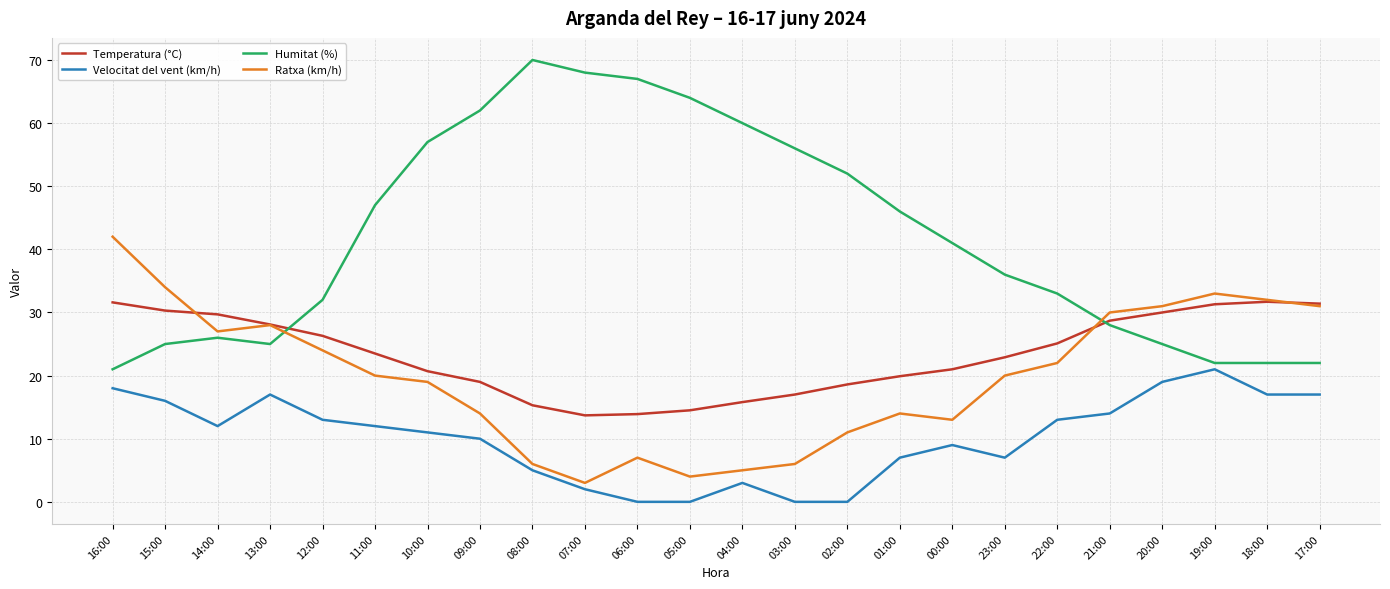

In Velocitat del vent (km/h), how many points are higher than both neighbors (excluding endpoints)?

4